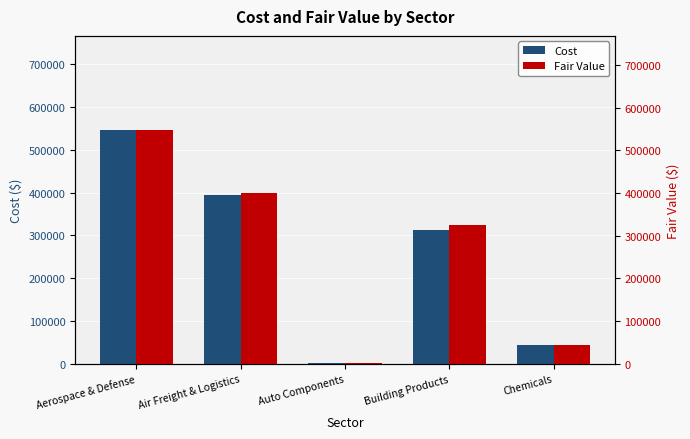

Reading right to left, list all the values displayed in this chart.

Cost: 43668	312745	1115	394044	547050
Fair Value: 43435	325597	1115	401063	548458